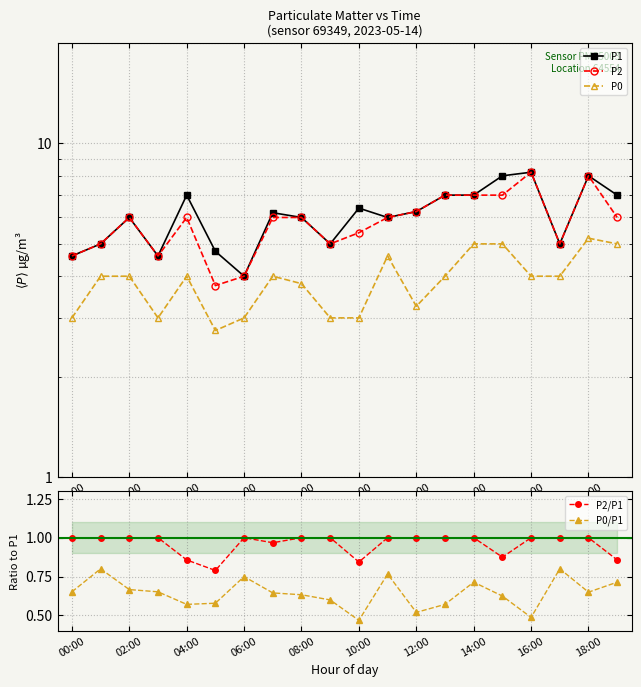

Reading right to left, list all the values displayed in this chart.

P1: 7.0	8.0	5.0	8.2	8.0	7.0	7.0	6.2	6.0	6.4	5.0	6.0	6.2	4.0	4.8	7.0	4.6	6.0	5.0	4.6
P2: 6.0	8.0	5.0	8.2	7.0	7.0	7.0	6.2	6.0	5.4	5.0	6.0	6.0	4.0	3.8	6.0	4.6	6.0	5.0	4.6
P0: 5.0	5.2	4.0	4.0	5.0	5.0	4.0	3.2	4.6	3.0	3.0	3.8	4.0	3.0	2.8	4.0	3.0	4.0	4.0	3.0
P2/P1: 0.9	1.0	1.0	1.0	0.9	1.0	1.0	1.0	1.0	0.8	1.0	1.0	1.0	1.0	0.8	0.9	1.0	1.0	1.0	1.0
P0/P1: 0.7	0.7	0.8	0.5	0.6	0.7	0.6	0.5	0.8	0.5	0.6	0.6	0.6	0.8	0.6	0.6	0.7	0.7	0.8	0.7